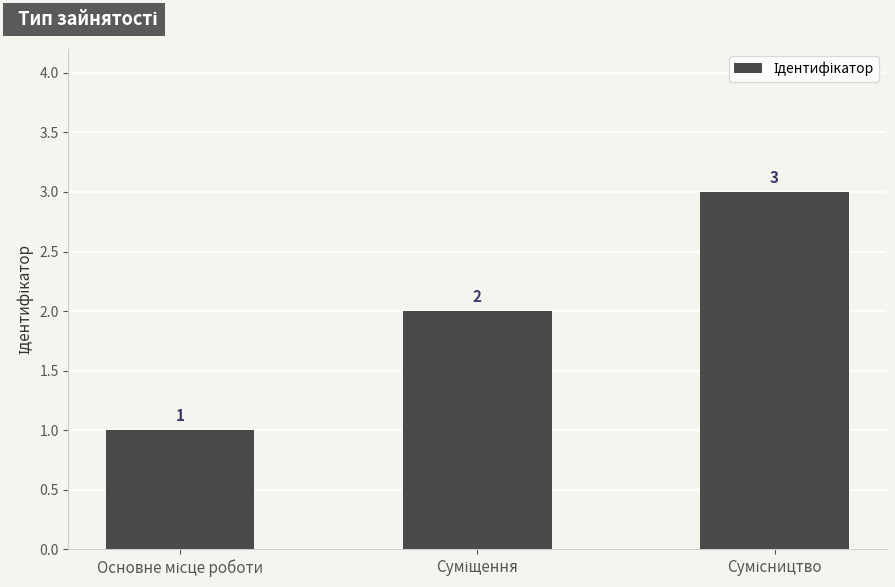

What is the greatest value displayed?

3